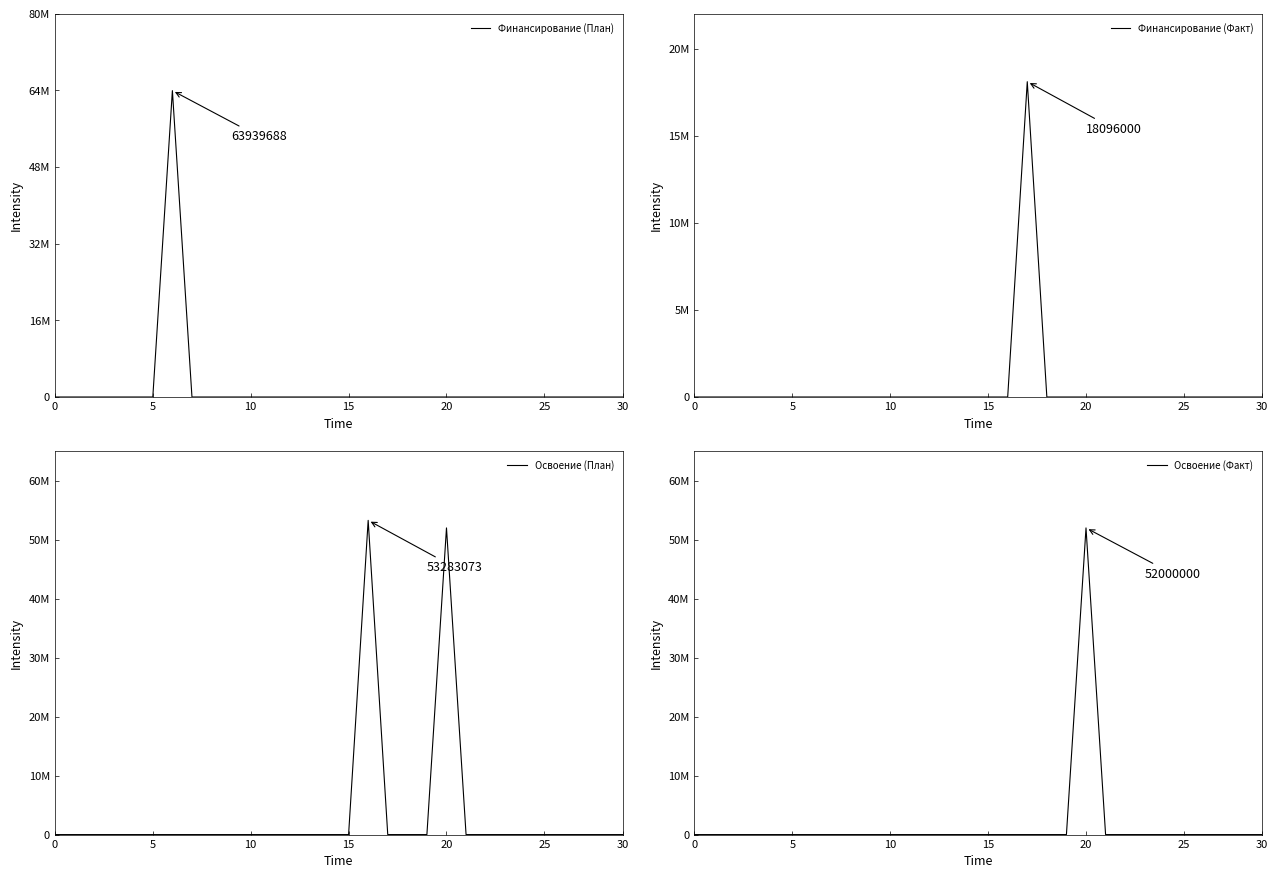

True or false: Финансирование (План) and Финансирование (Факт) cross at least once.

False